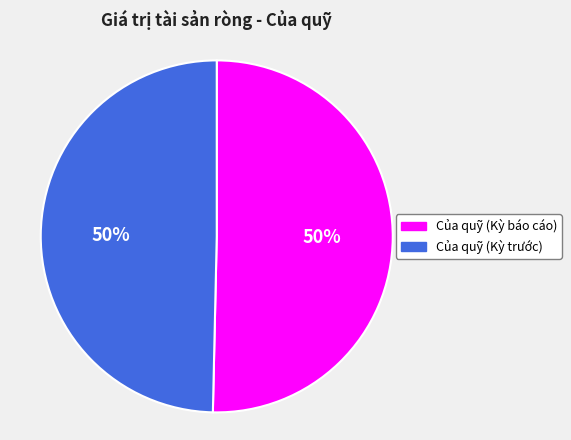

To the nearest percent, what percentage of the pie is Của quỹ (Kỳ báo cáo)?

50%